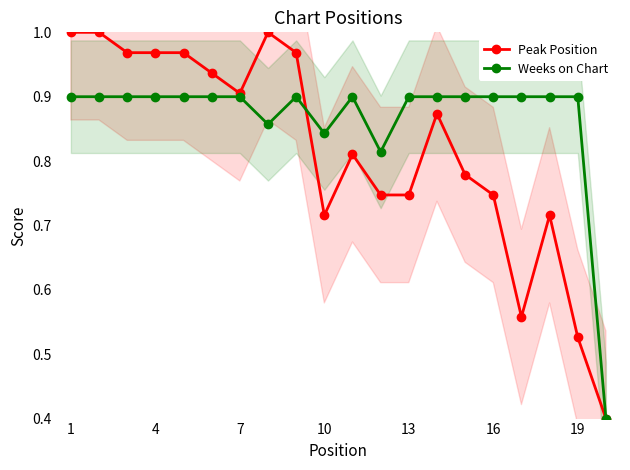

What is the greatest value displayed?

1.0